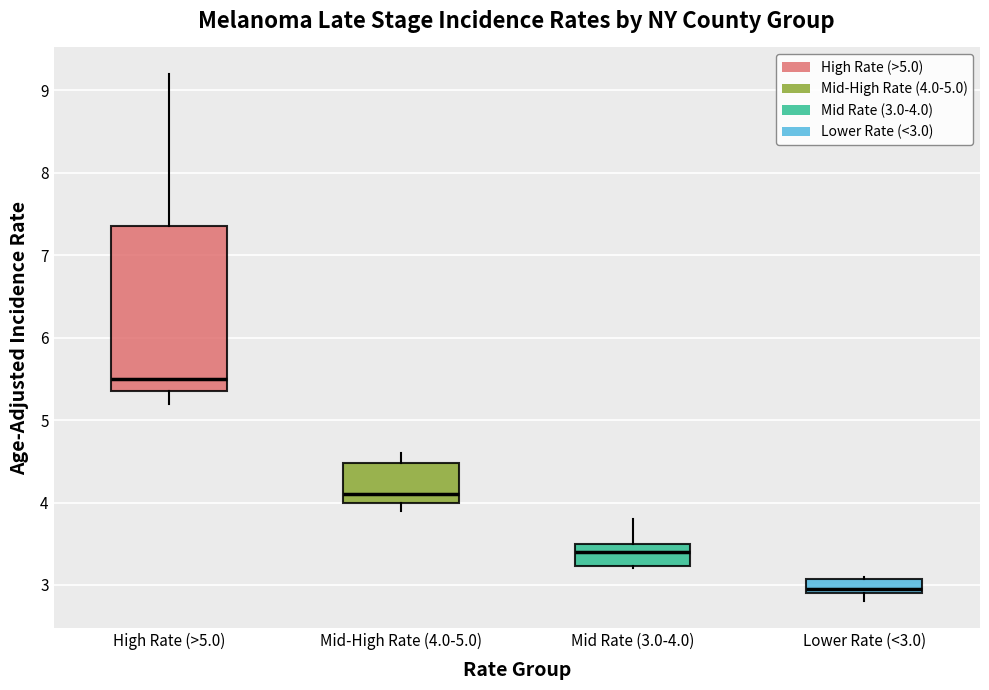

Reading left to right, transcribe this box plot: for each box, give where its median line is, the range the box spans, and where its two whiskers end, as read against the y-axis. The values are not printed on the chart, so give them approximately, as read against the axis.

High Rate (>5.0): median 5.5, box 5.4 to 7.4, whiskers 5.2 to 9.2
Mid-High Rate (4.0-5.0): median 4.1, box 4.0 to 4.5, whiskers 3.9 to 4.6
Mid Rate (3.0-4.0): median 3.4, box 3.2 to 3.5, whiskers 3.2 to 3.8
Lower Rate (<3.0): median 3.0, box 2.9 to 3.1, whiskers 2.8 to 3.1